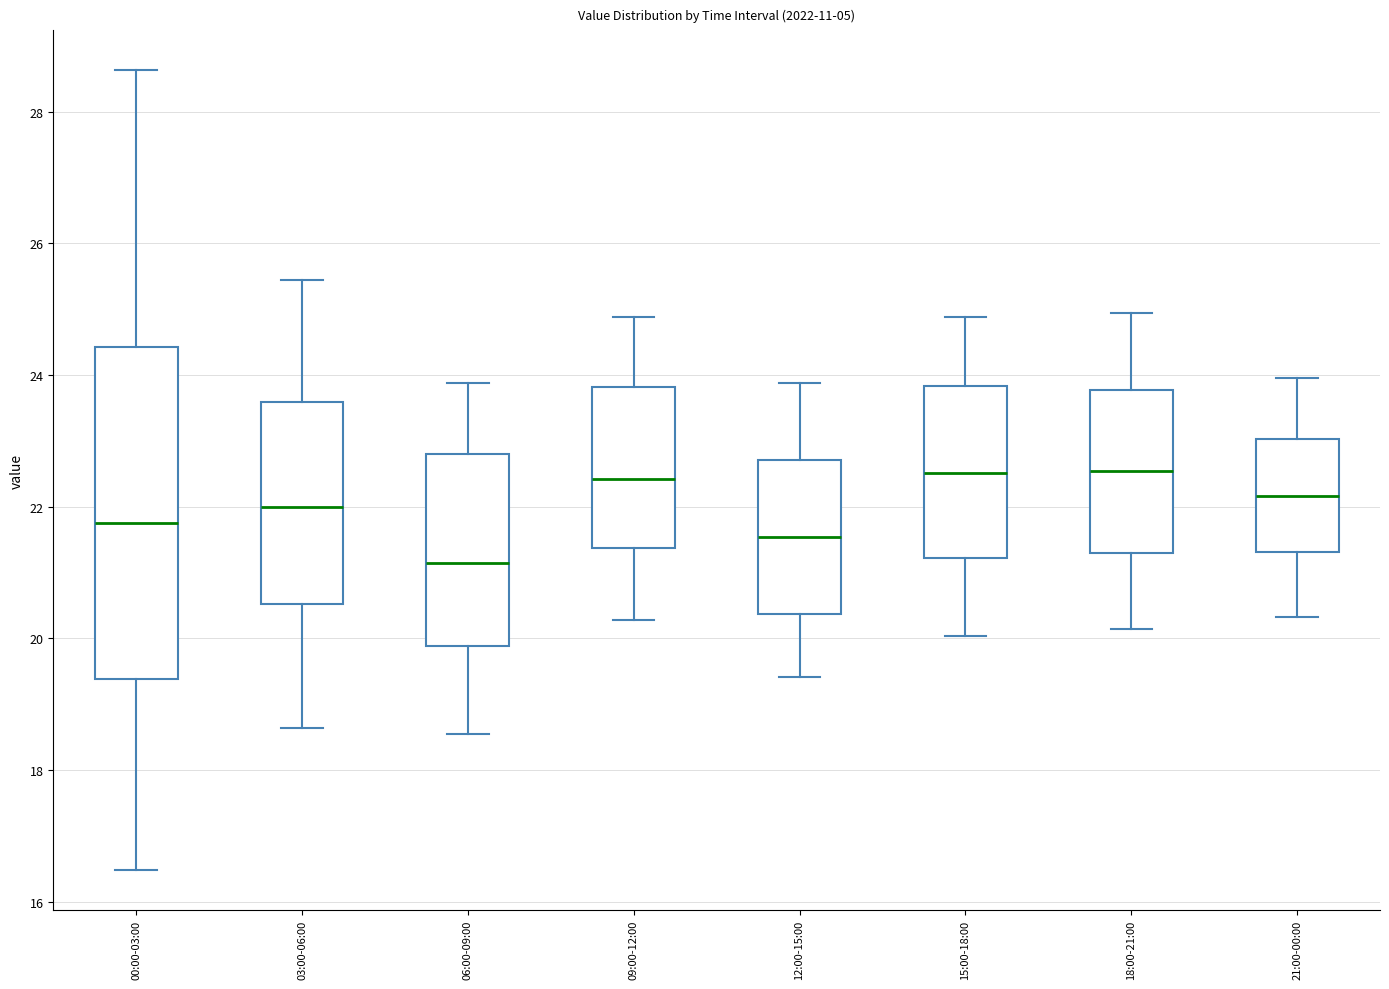

Reading left to right, transcribe this box plot: for each box, give where its median line is, the range the box spans, and where its two whiskers end, as read against the y-axis. The values are not printed on the chart, so give them approximately, as read against the axis.

00:00-03:00: median 21.8, box 19.4 to 24.4, whiskers 16.4 to 28.6
03:00-06:00: median 22.0, box 20.6 to 23.6, whiskers 18.6 to 25.4
06:00-09:00: median 21.2, box 19.8 to 22.8, whiskers 18.6 to 23.8
09:00-12:00: median 22.4, box 21.4 to 23.8, whiskers 20.2 to 24.8
12:00-15:00: median 21.6, box 20.4 to 22.8, whiskers 19.4 to 23.8
15:00-18:00: median 22.6, box 21.2 to 23.8, whiskers 20.0 to 24.8
18:00-21:00: median 22.6, box 21.2 to 23.8, whiskers 20.2 to 25.0
21:00-00:00: median 22.2, box 21.4 to 23.0, whiskers 20.4 to 24.0